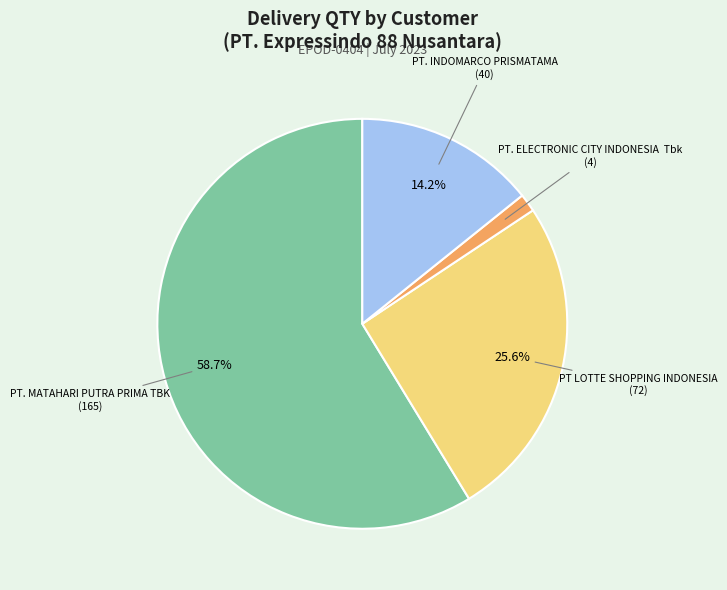

Does any single category account for the majority?

Yes